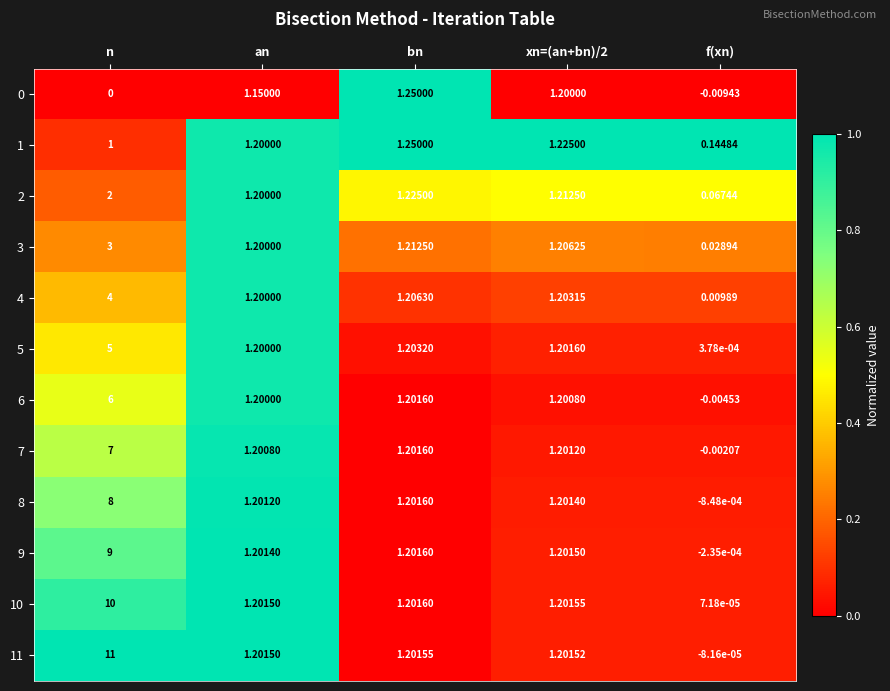

At which label is 0 closest to 0?

n